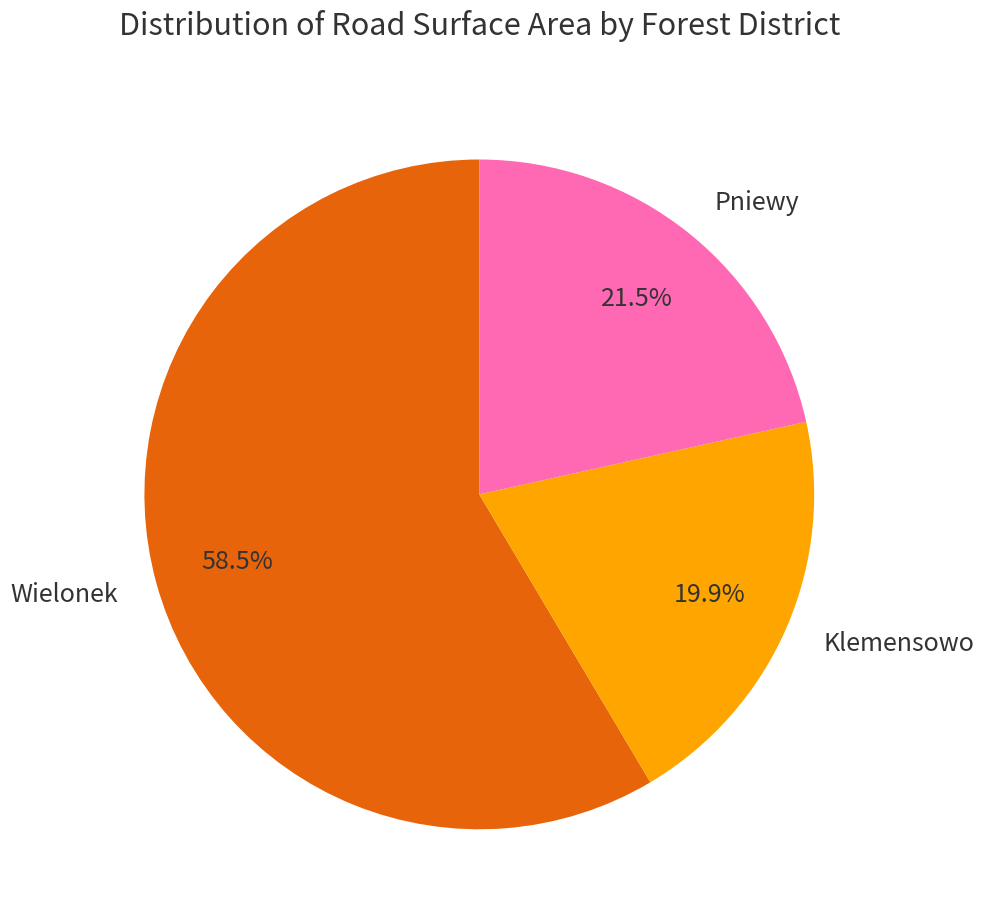

Approximately how many times larger is the value at Wielonek compared to Klemensowo?

2.9